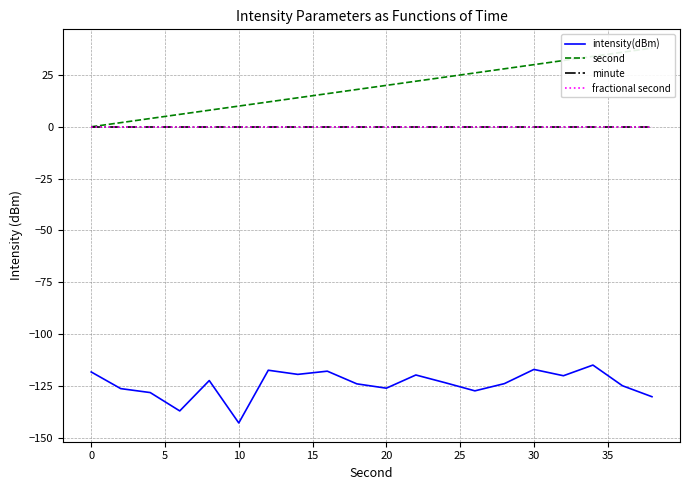

What is the value of the intensity(dBm) point at the 9th from the left?

-118.0